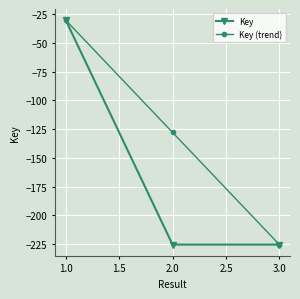

What is the label of the 1st point from the right?

3.0